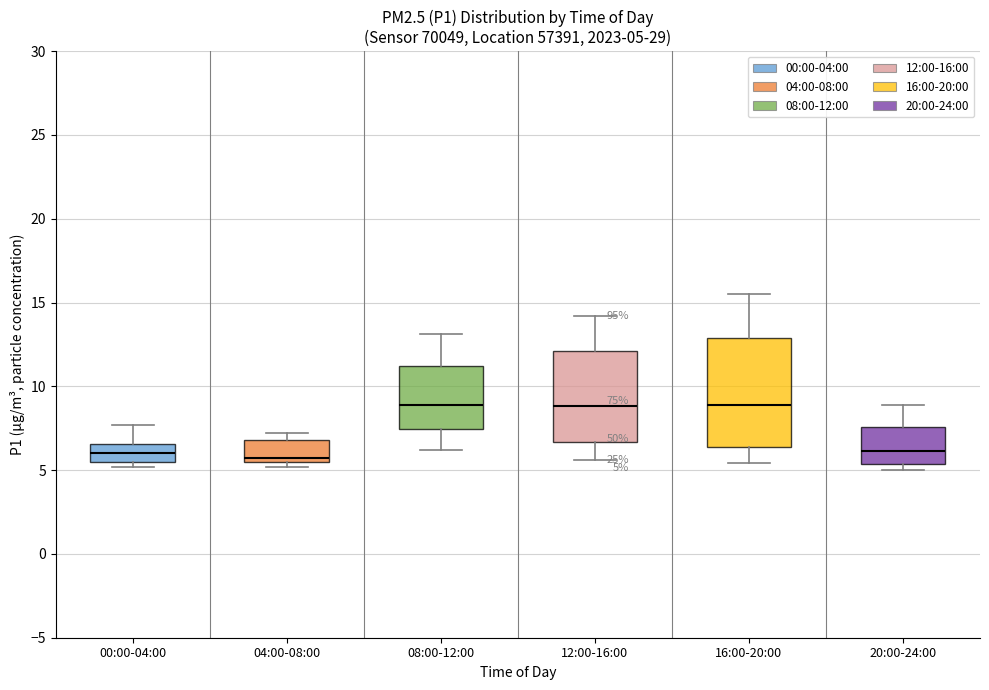

Comparing the boxes themselves (not the whiskers), which one is the tallest?

16:00-20:00